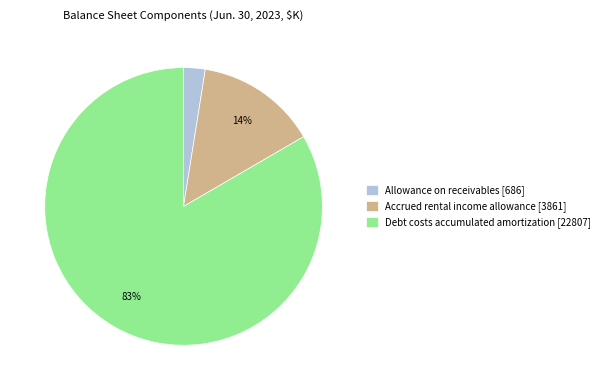

What is the smallest slice in the pie chart?

Allowance on receivables